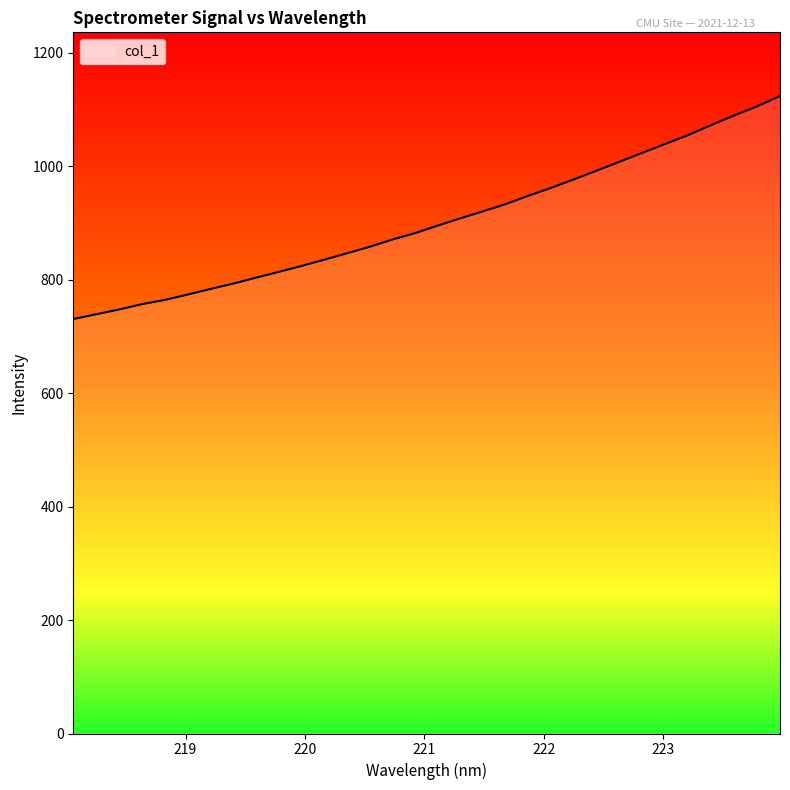

What is the smallest value displayed?

730.4